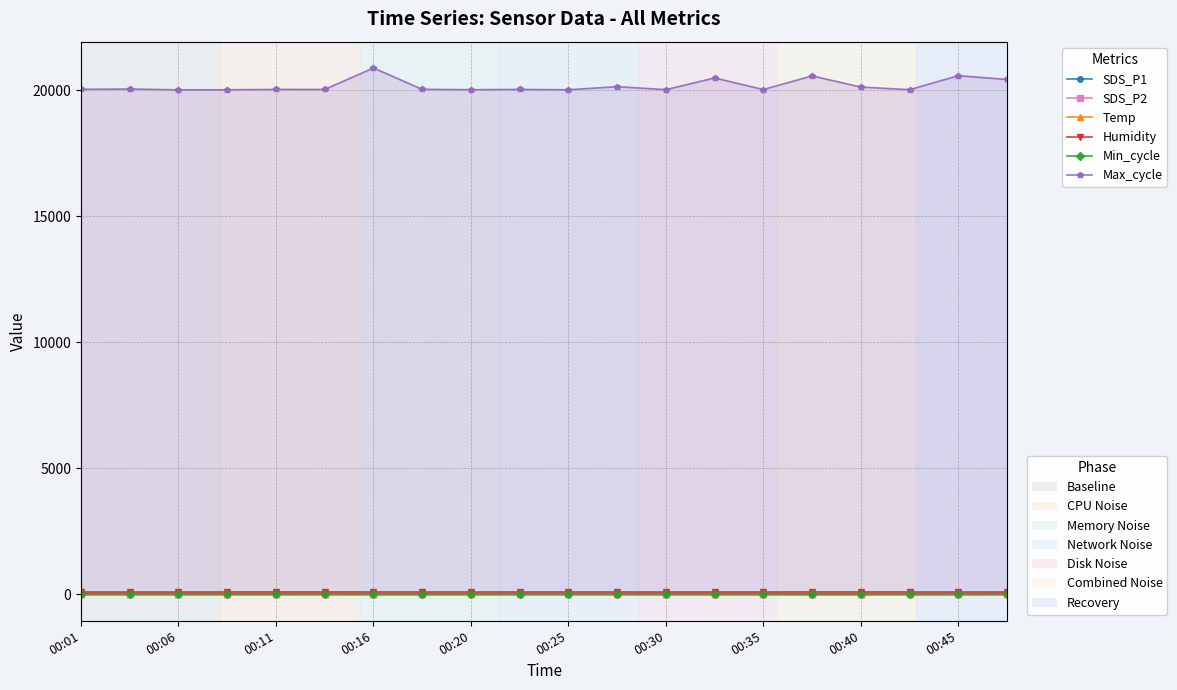

Read the Humidity value at 00:25.

99.9